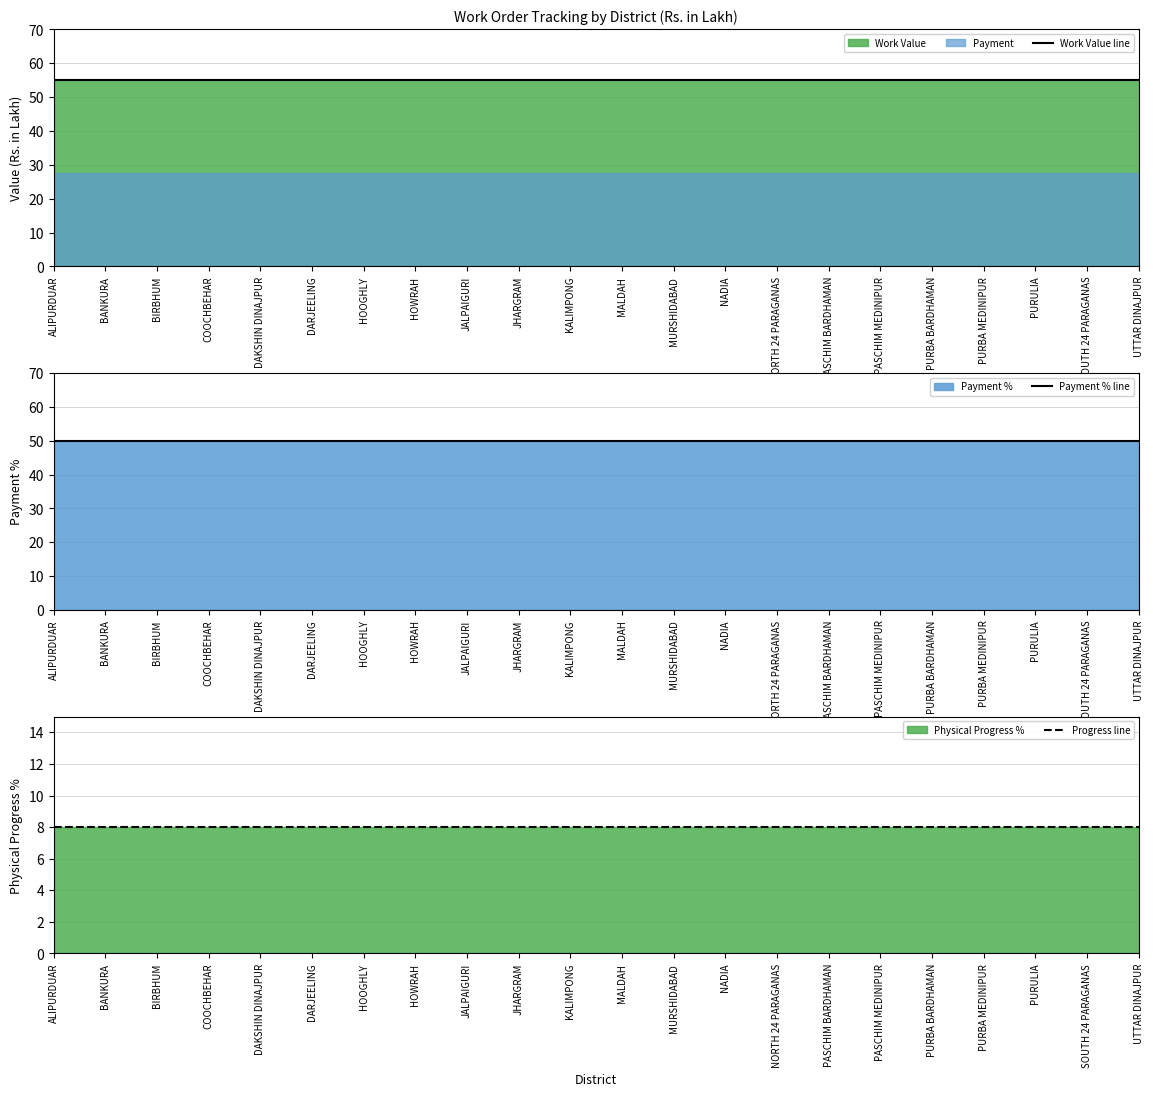

What is the greatest value displayed?

55